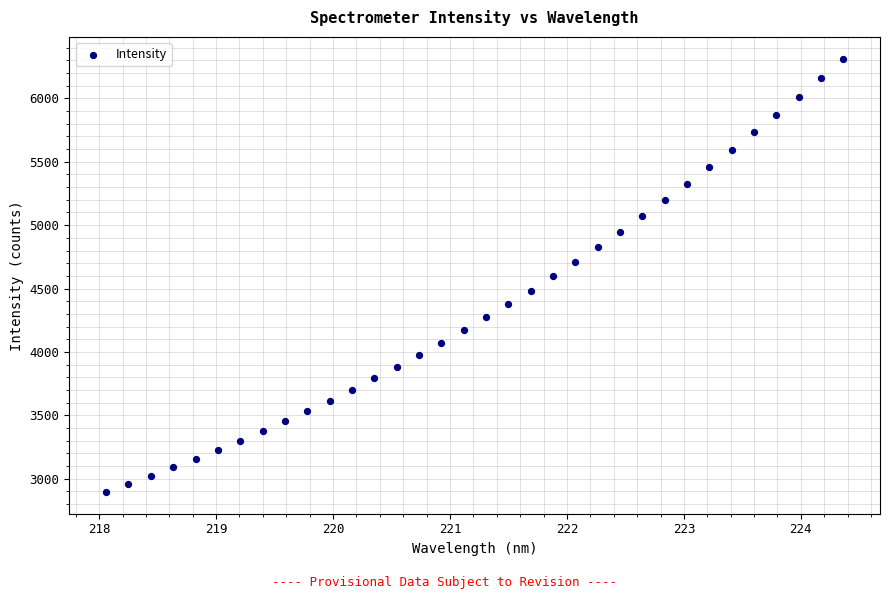

What is the range of X values (max minus min)?

6.3